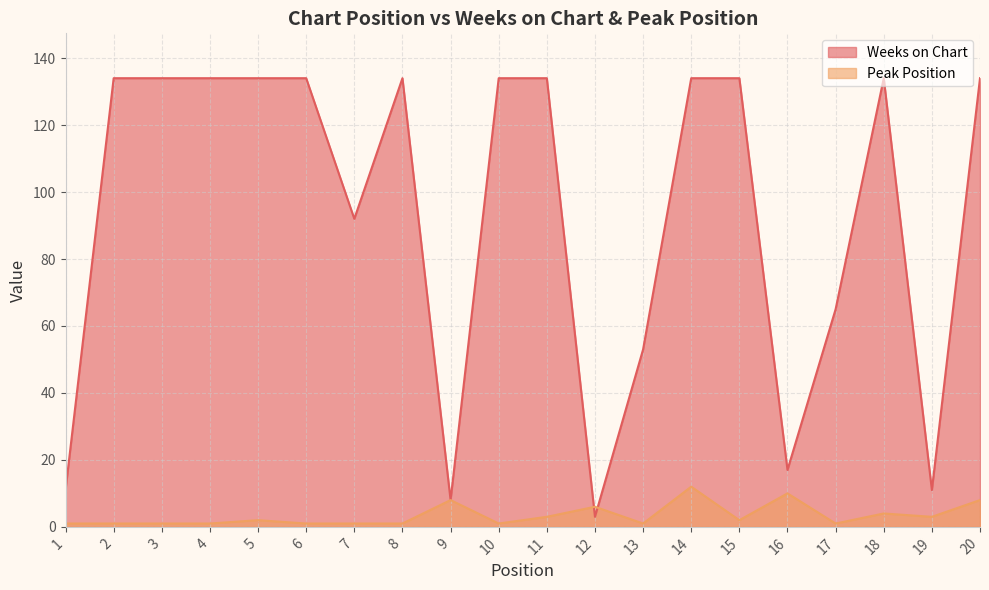

Reading right to left, extract all data points from this chart.

Weeks on Chart: 134	11	134	65	17	134	134	53	3	134	134	8	134	92	134	134	134	134	134	11
Peak Position: 8	3	4	1	10	2	12	1	6	3	1	8	1	1	1	2	1	1	1	1